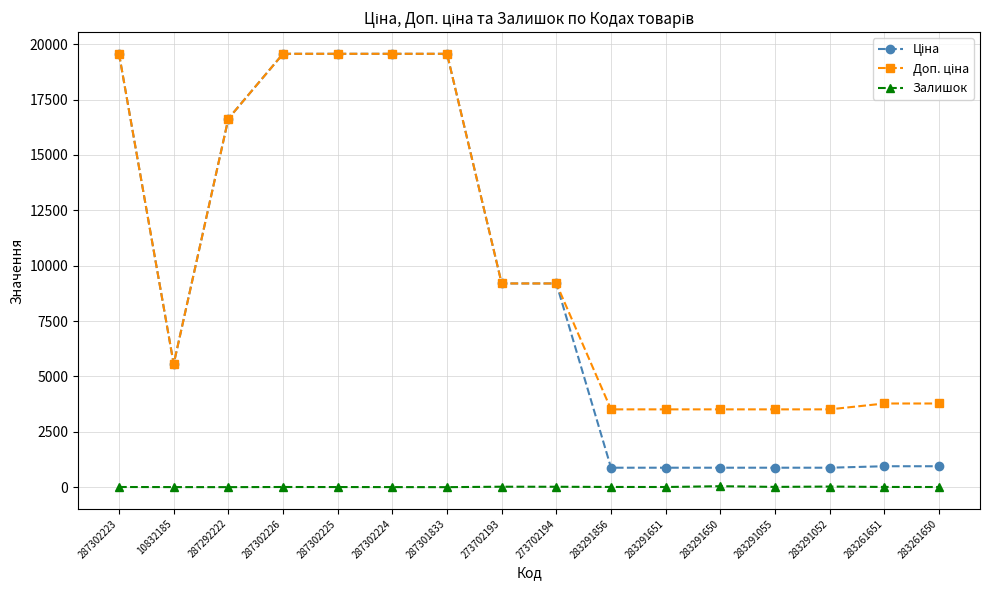

At how many categories does at least one series exceed 15001?

6